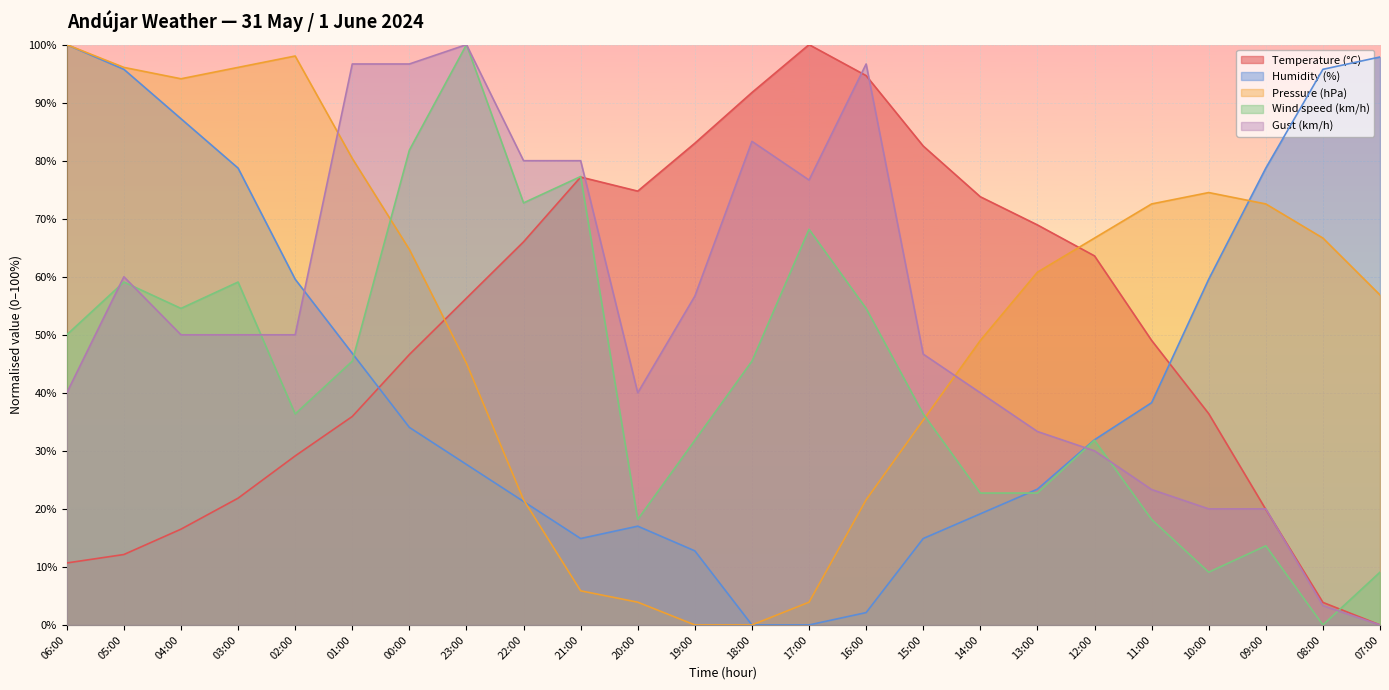

True or false: Wind speed (km/h) has a value of 37.9 at 13:00.

False